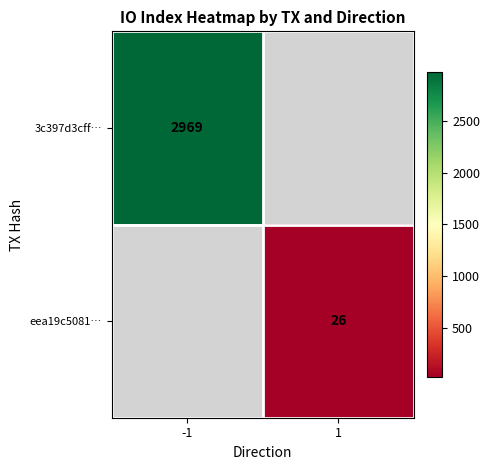

The 3c397d3cff… series shows 5290 at -1. True or false?

False